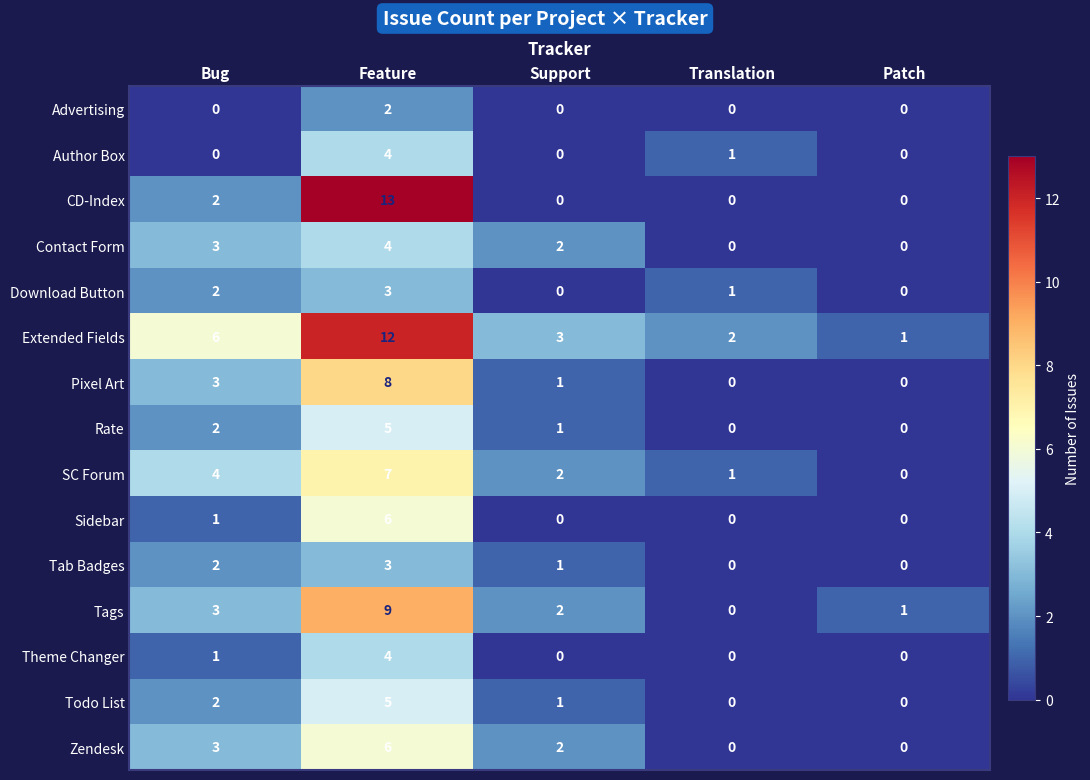

Count the number of categories in the chart.

5